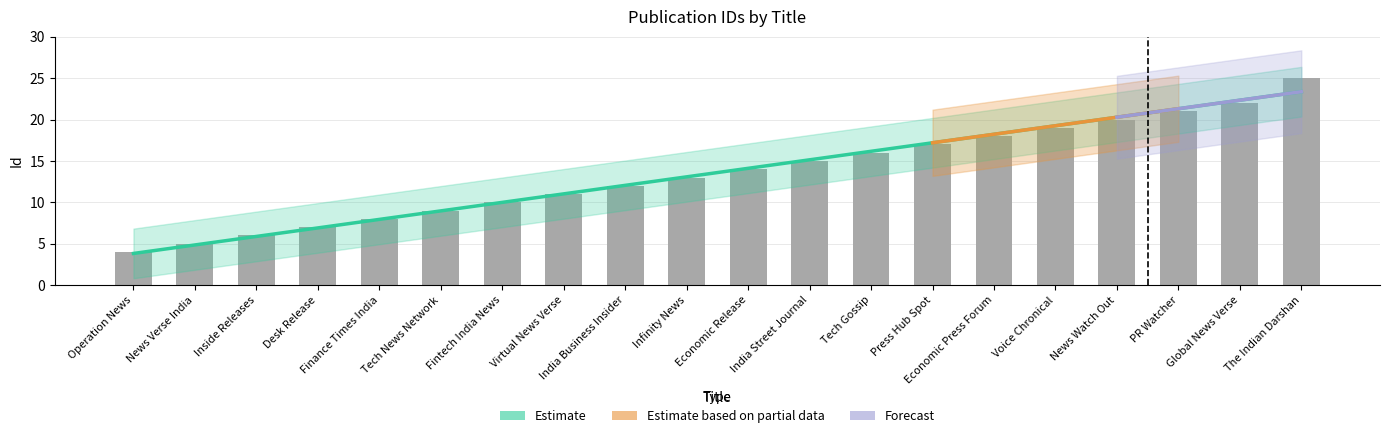

List the labels in order of value, largest first.

The Indian Darshan, Global News Verse, PR Watcher, News Watch Out, Voice Chronical, Economic Press Forum, Press Hub Spot, Tech Gossip, India Street Journal, Economic Release, Infinity News, India Business Insider, Virtual News Verse, Fintech India News, Tech News Network, Finance Times India, Desk Release, Inside Releases, News Verse India, Operation News